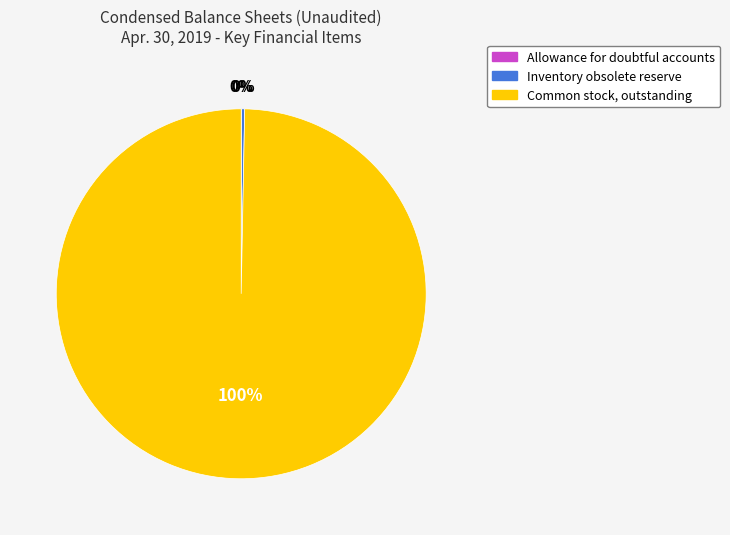

To the nearest percent, what is the average slice percentage?

33%